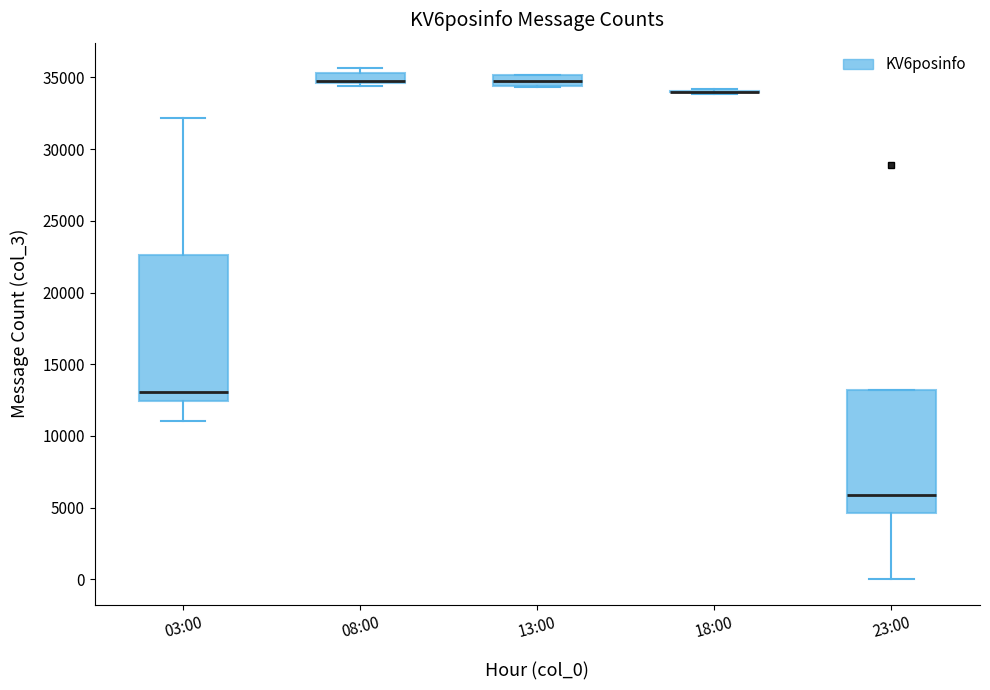

Which box is the tallest, from its lower edge to its upper edge?

03:00